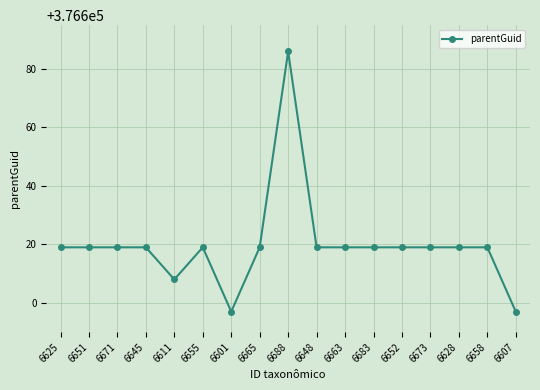

Reading left to right, transcribe all the data shown in this chart.

6625=376619	6651=376619	6671=376619	6645=376619	6611=376608	6655=376619	6601=376597	6665=376619	6688=376686	6648=376619	6663=376619	6683=376619	6652=376619	6673=376619	6628=376619	6658=376619	6607=376597